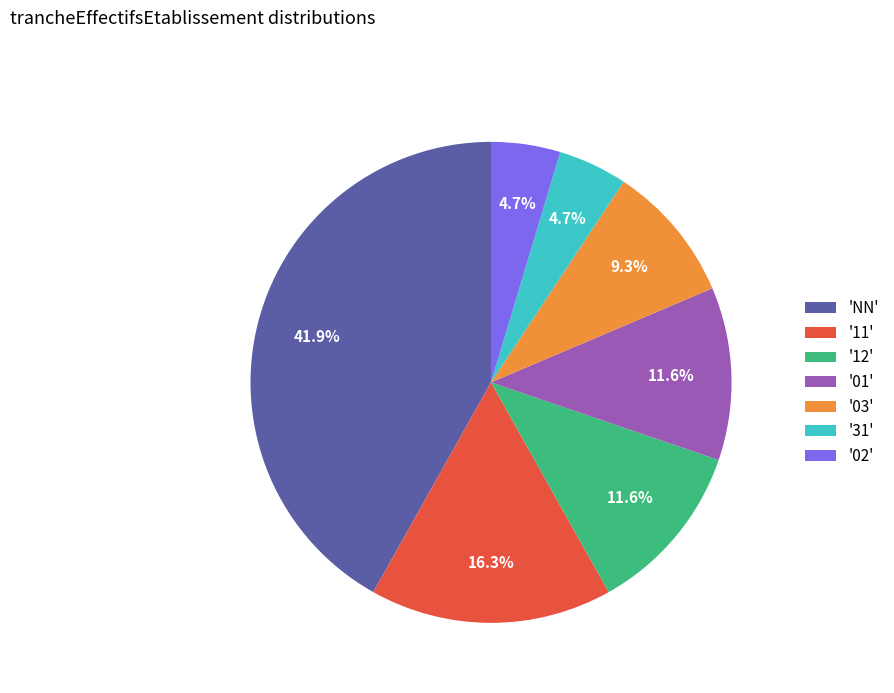

What is the ratio of the value at '12' to the value at '02'?

2.5